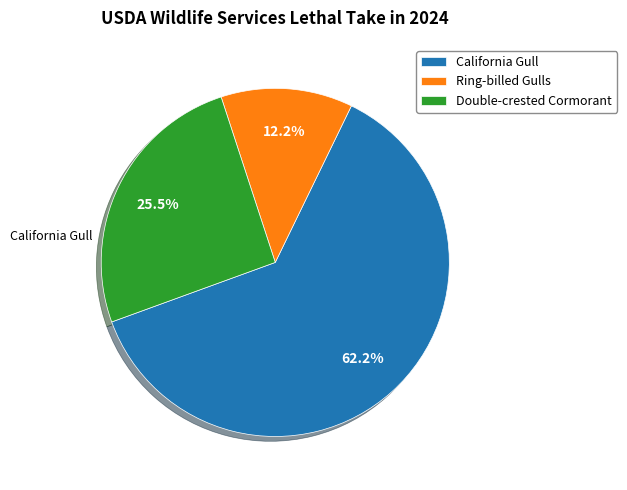

Is it true that Double-crested Cormorant is 20% of the pie?

False